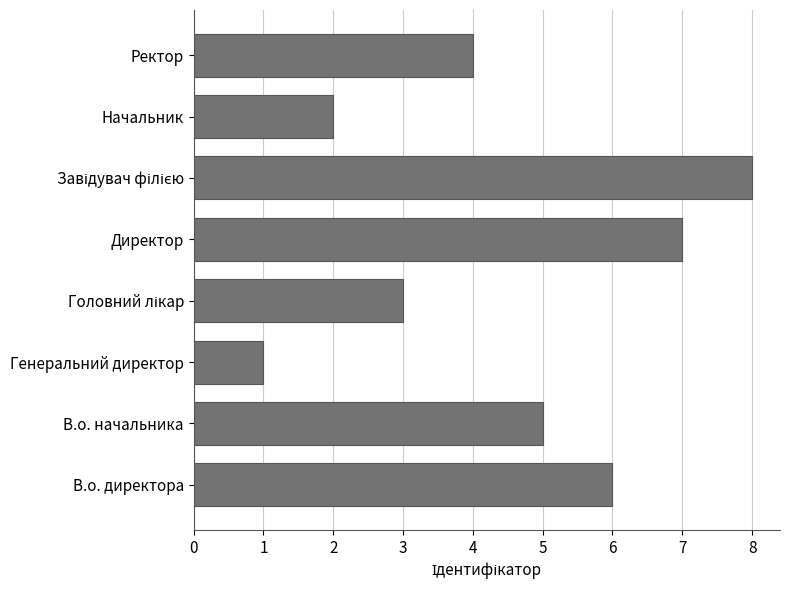

The value at Ректор is 7. True or false?

False